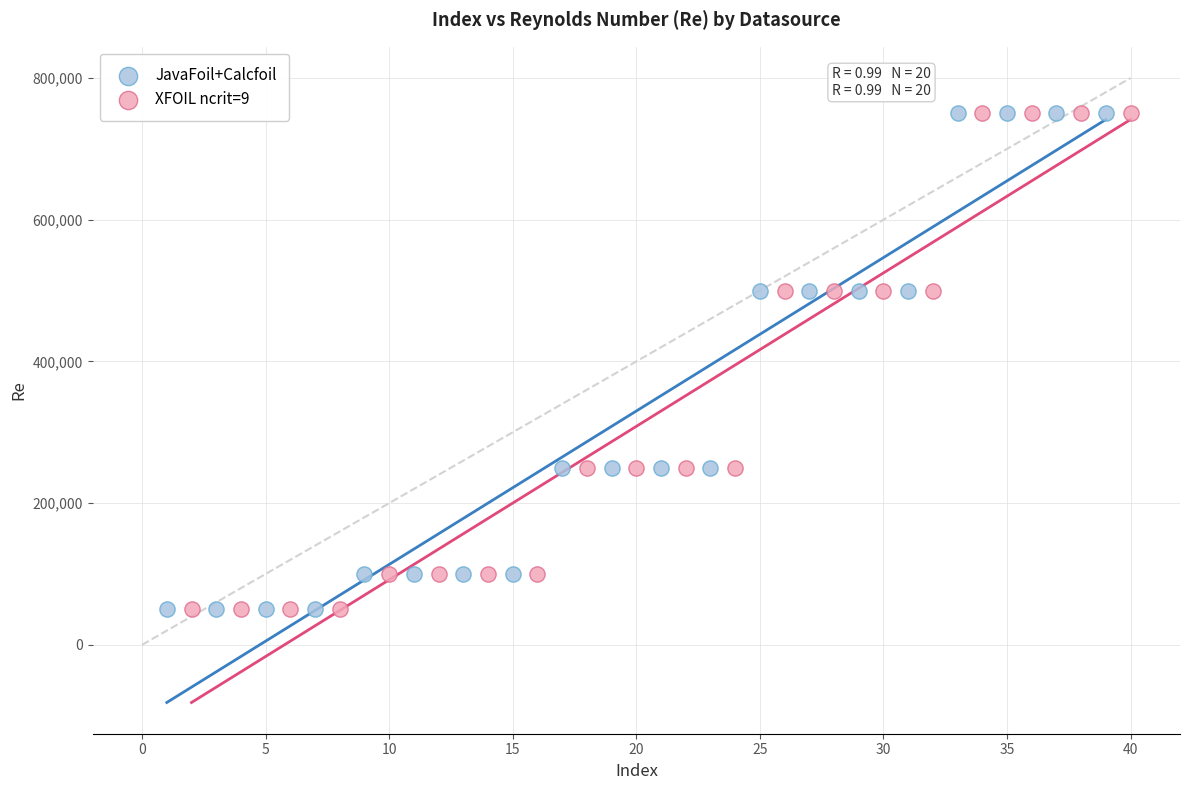

What are all the series names shown in the legend?

JavaFoil+Calcfoil, XFOIL ncrit=9